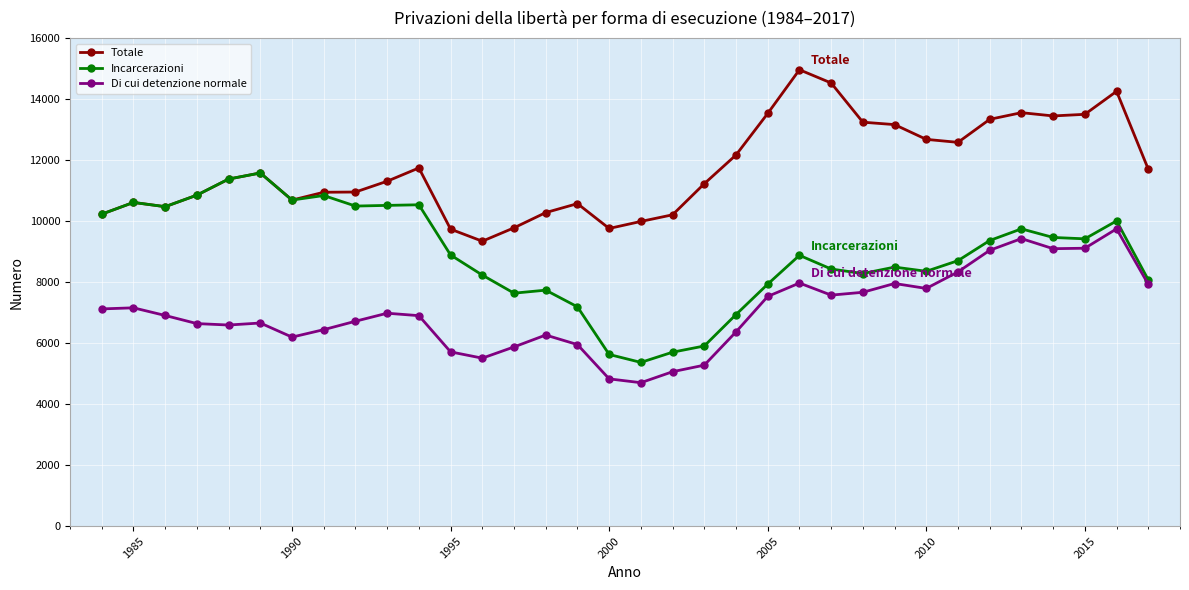

What is the value of the Di cui detenzione normale point at the 19th from the left?

5062